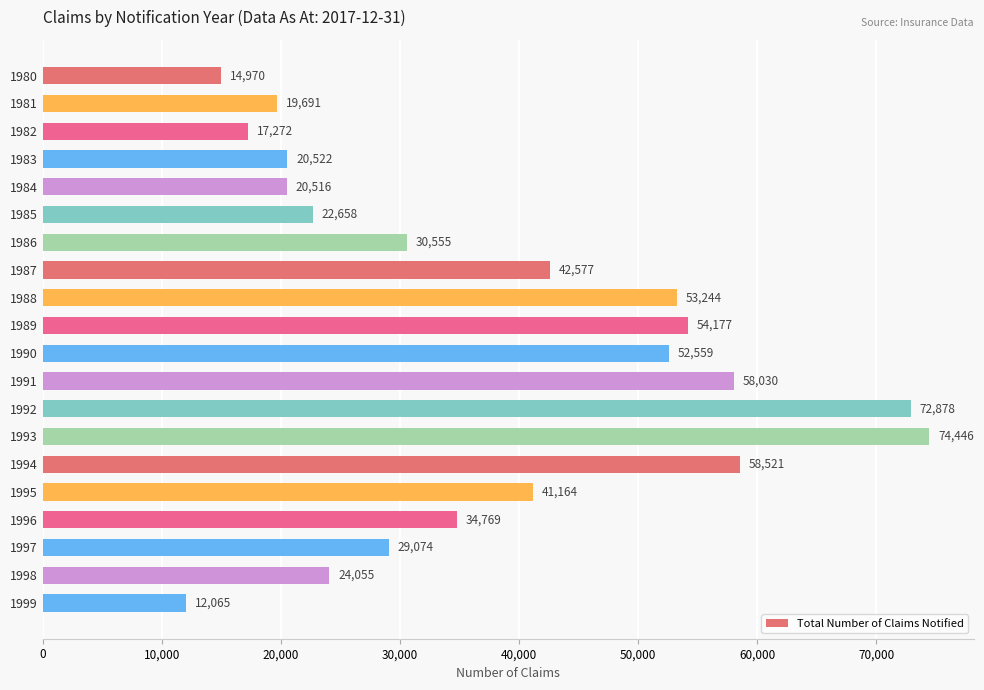

Between 1993 and 1990, which is larger?

1993